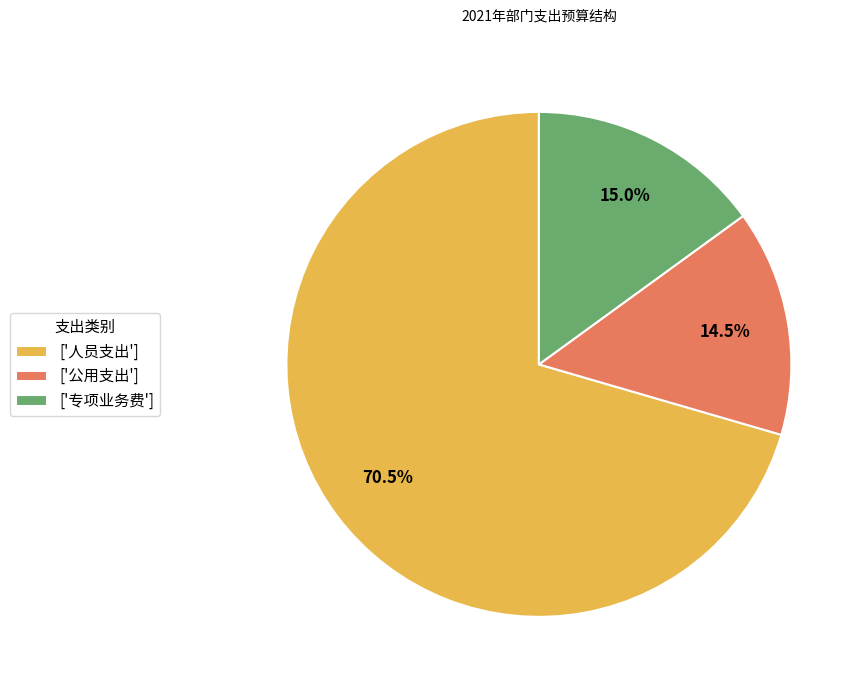

What is the largest slice in the pie chart?

['人员支出']